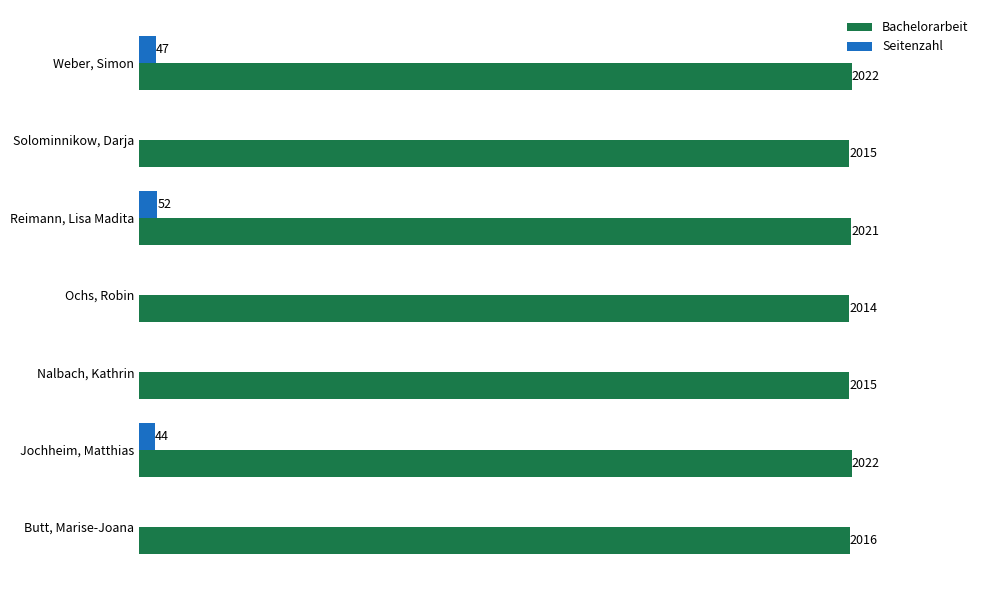

Where is Bachelorarbeit nearest to the value 2018?

Butt, Marise-Joana